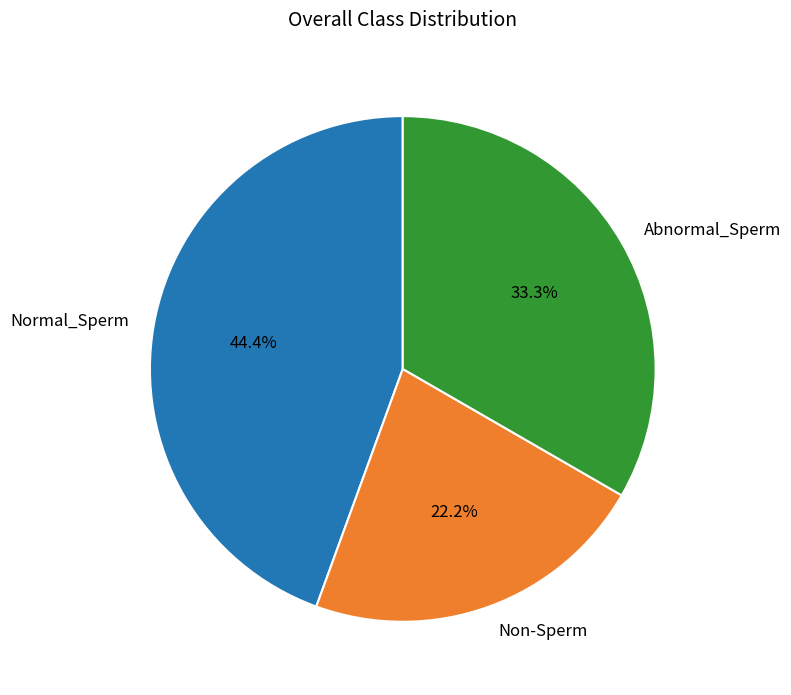

How many slices are in this pie chart?

3